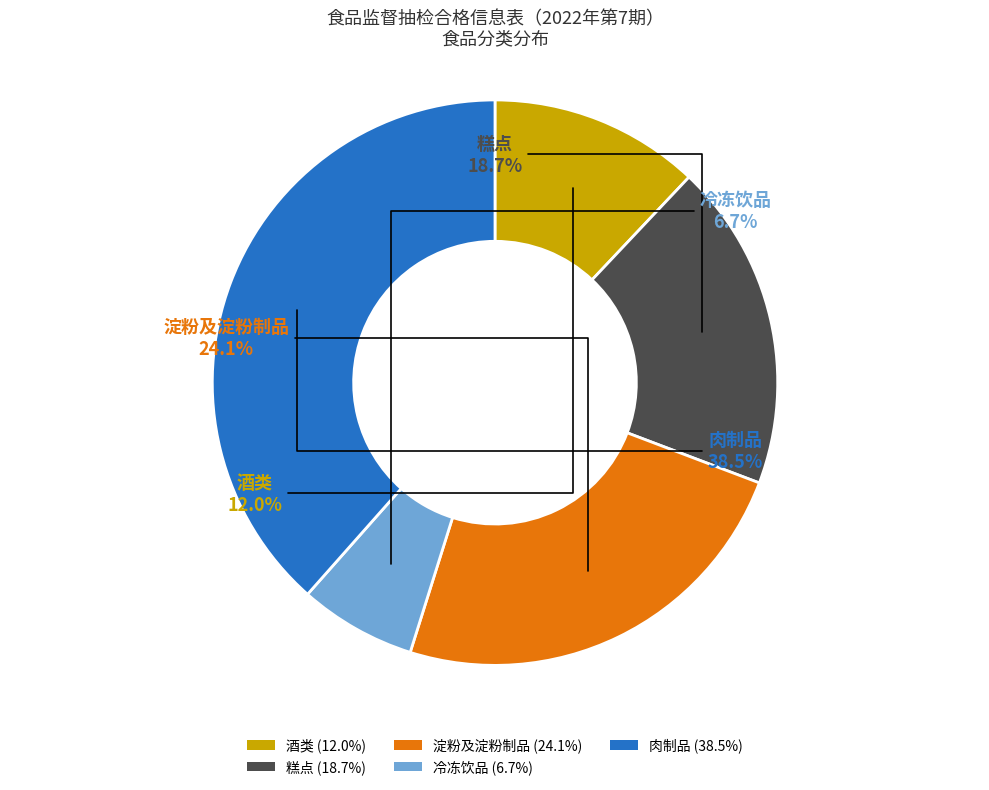

How much of the chart is everything except 冷冻饮品 (6.7%)?

93.3%